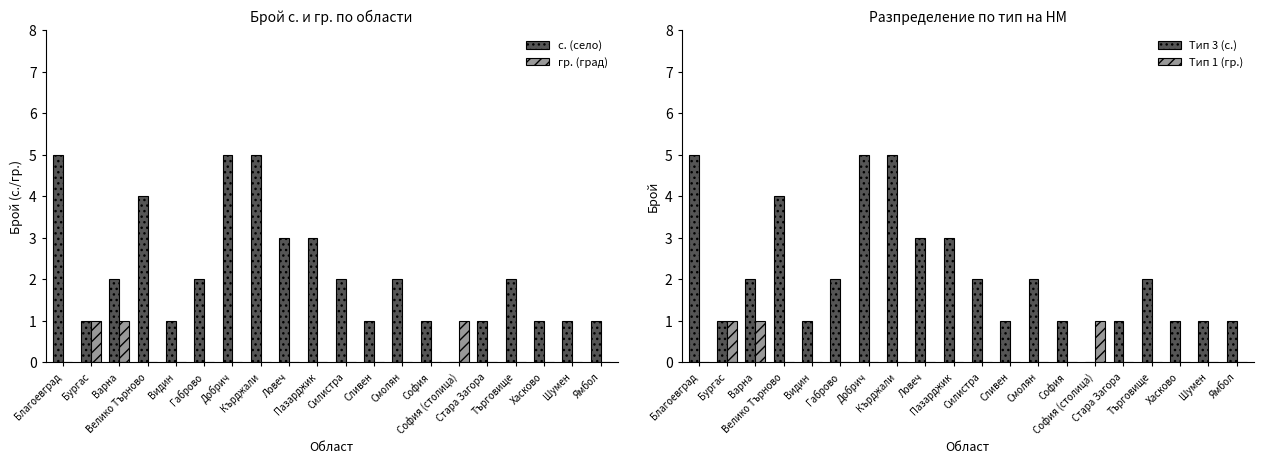

Where is с. (село) nearest to the value 2?

Варна